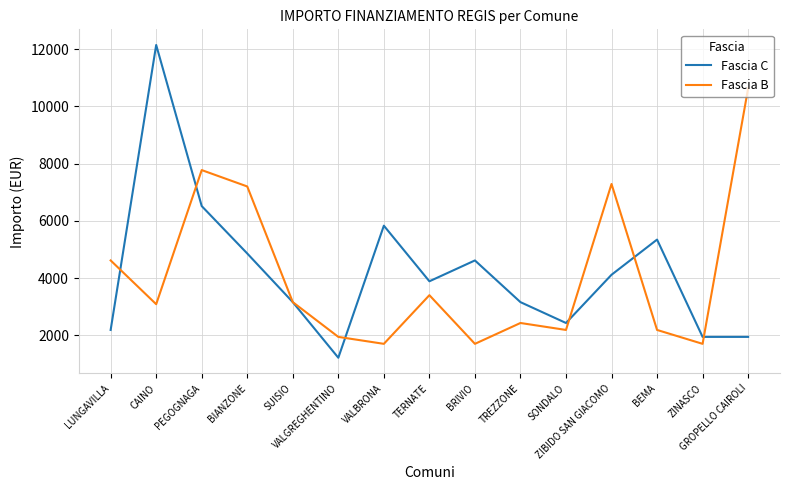

How many categories are shown in the chart?

15